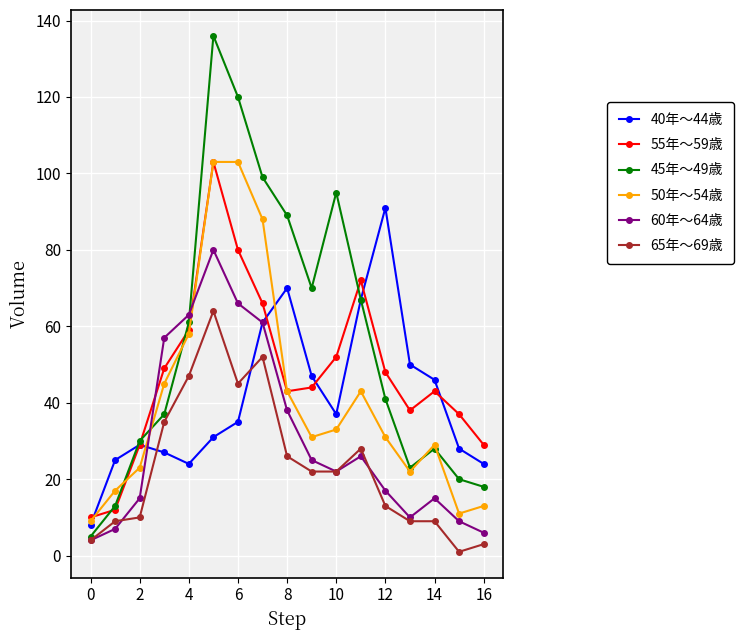

Which series has the widest spread of values?

45年～49歳